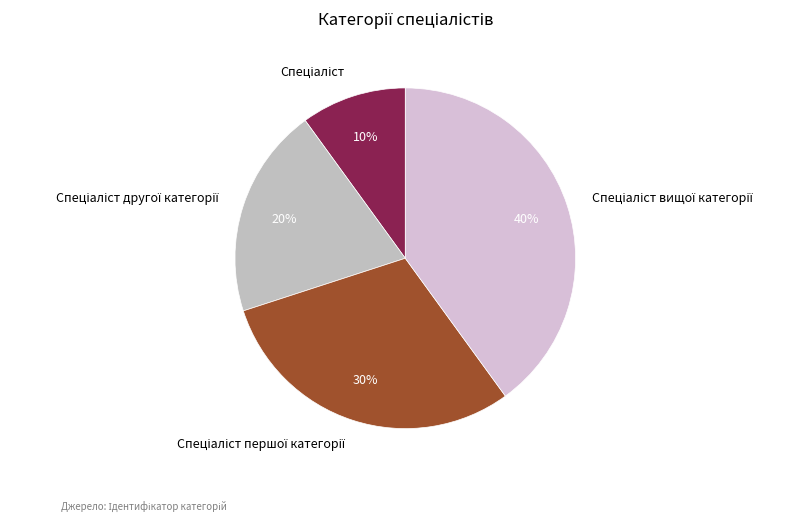

Is there a majority slice in this chart?

No